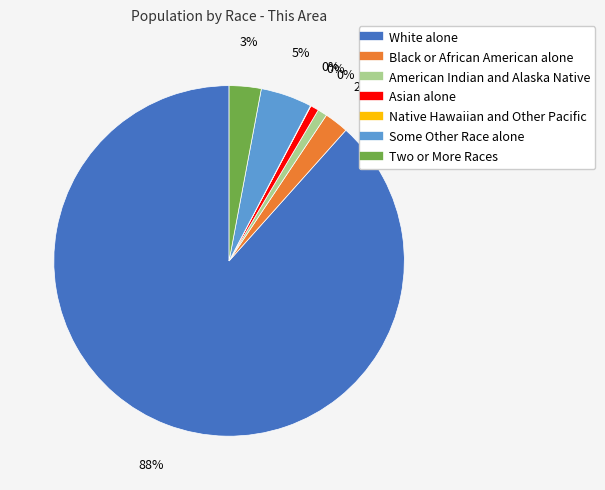

Is there any slice that represents more than half of the pie?

Yes